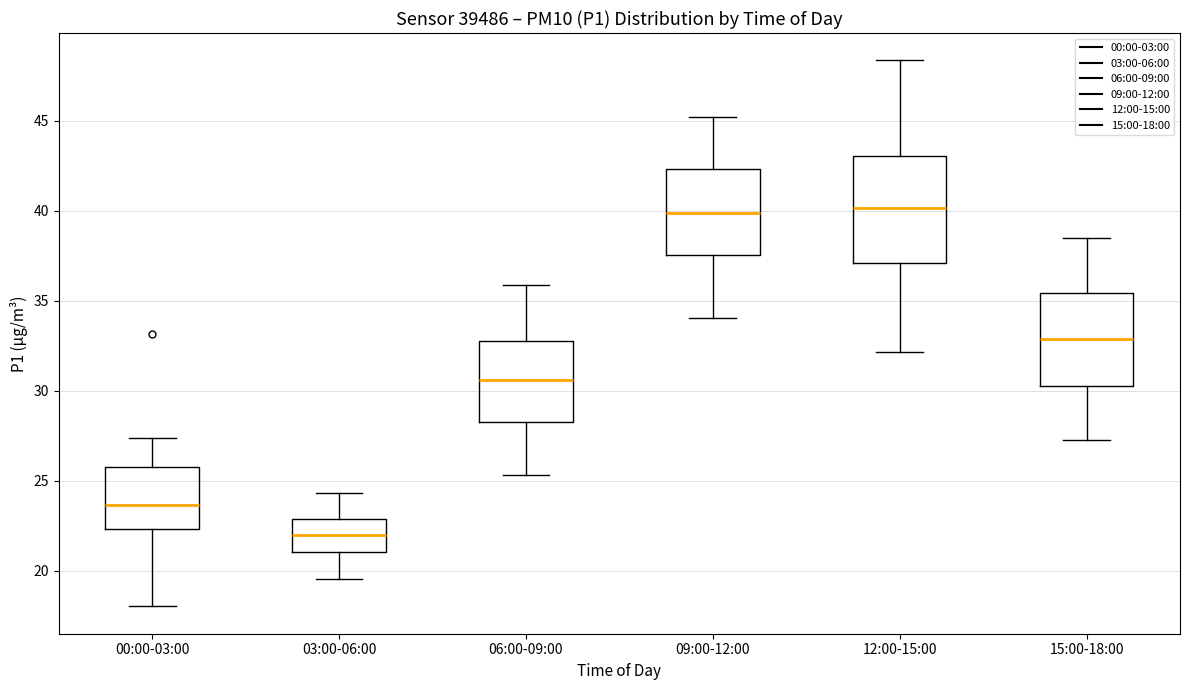

Reading left to right, read every box against the y-axis: the position of its median line, the range the box covers, and the ends of its whiskers. The values are not printed on the chart, so give them approximately, as read against the axis.

00:00-03:00: median 23.5, box 22.5 to 26.0, whiskers 18.0 to 27.5
03:00-06:00: median 22.0, box 21.0 to 23.0, whiskers 19.5 to 24.5
06:00-09:00: median 30.5, box 28.5 to 33.0, whiskers 25.5 to 36.0
09:00-12:00: median 40.0, box 37.5 to 42.5, whiskers 34.0 to 45.0
12:00-15:00: median 40.0, box 37.0 to 43.0, whiskers 32.0 to 48.5
15:00-18:00: median 33.0, box 30.5 to 35.5, whiskers 27.5 to 38.5